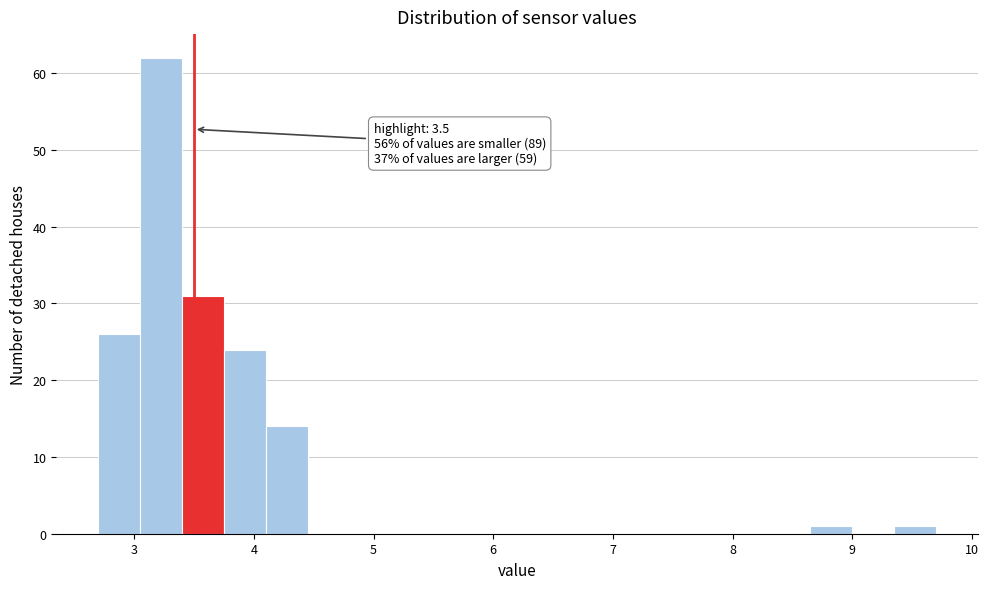

Around what value on the x-axis is the tallest bar? Give the approximate position of its centre, as read against the axis.

3.2